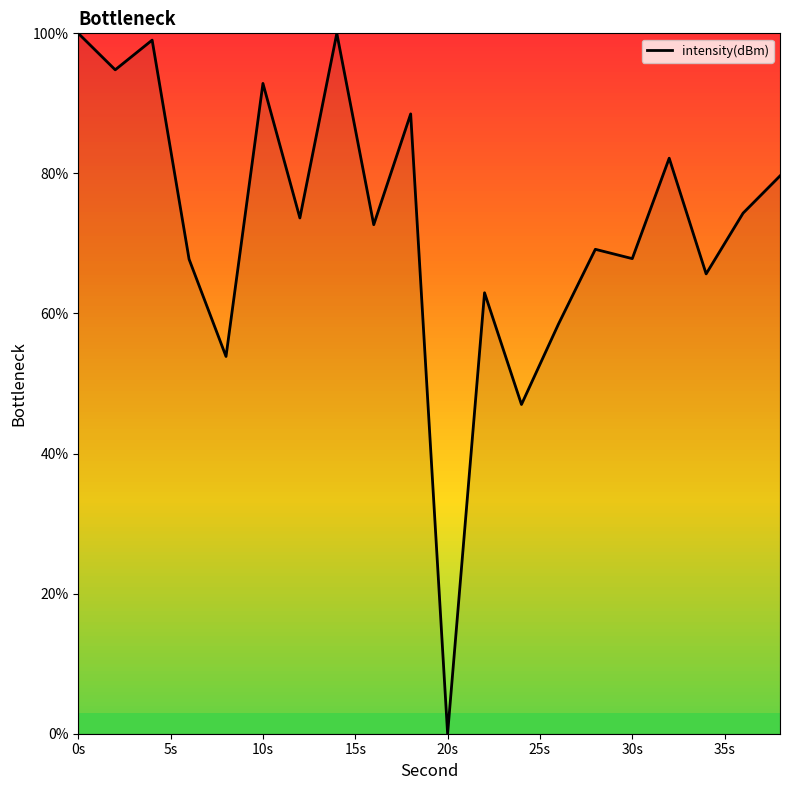

What is the greatest value displayed?

100.0